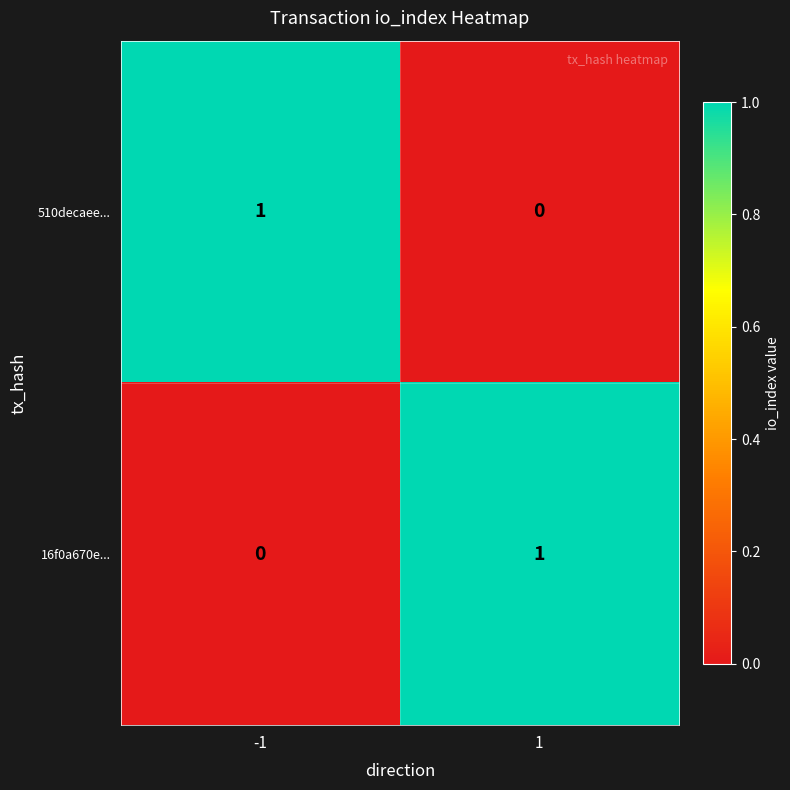

Reading left to right, transcribe all the data shown in this chart.

510decaee...: 1	0
16f0a670e...: 0	1